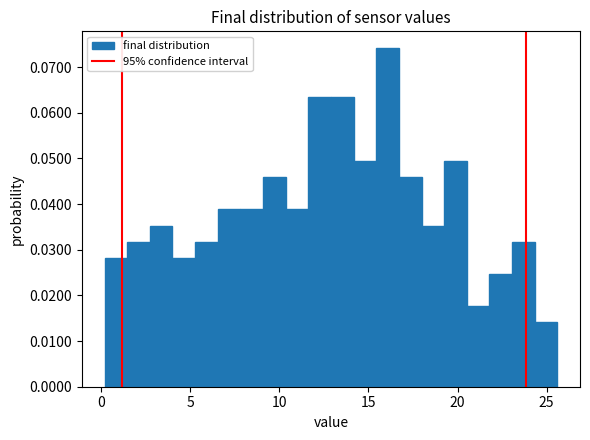

Read against the x-axis, roughly where is the centre of the tallest bar?

16.0